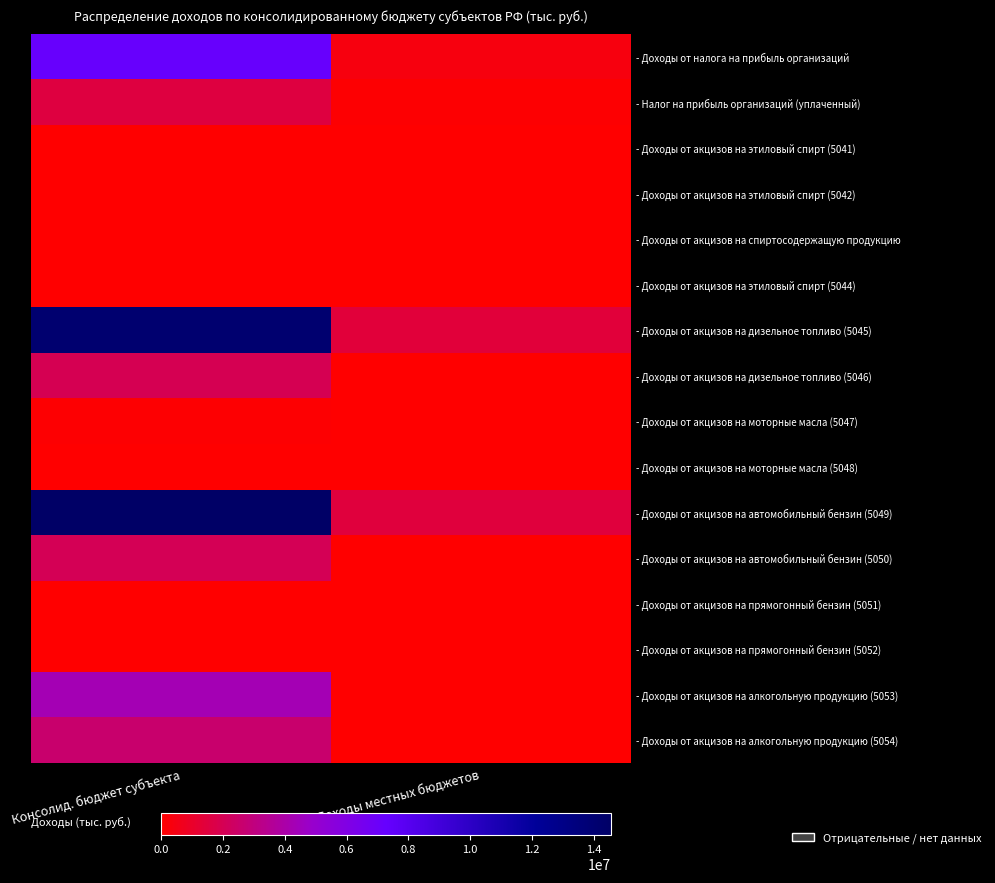

What is the spread (max minus min) of values at Доходы местных бюджетов?

1606705